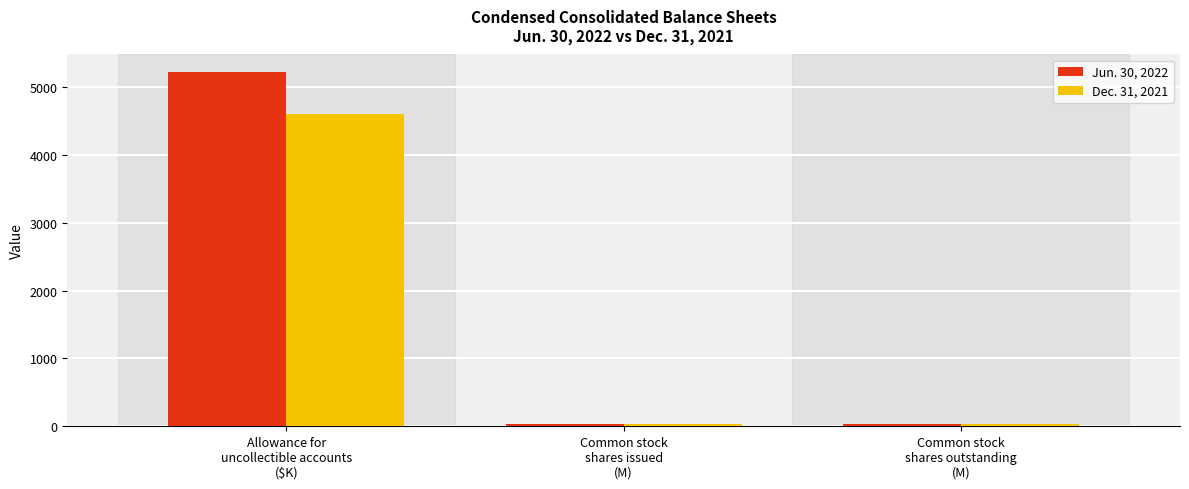

What is the value of the Jun. 30, 2022 bar at the 3rd from the left?

30.2